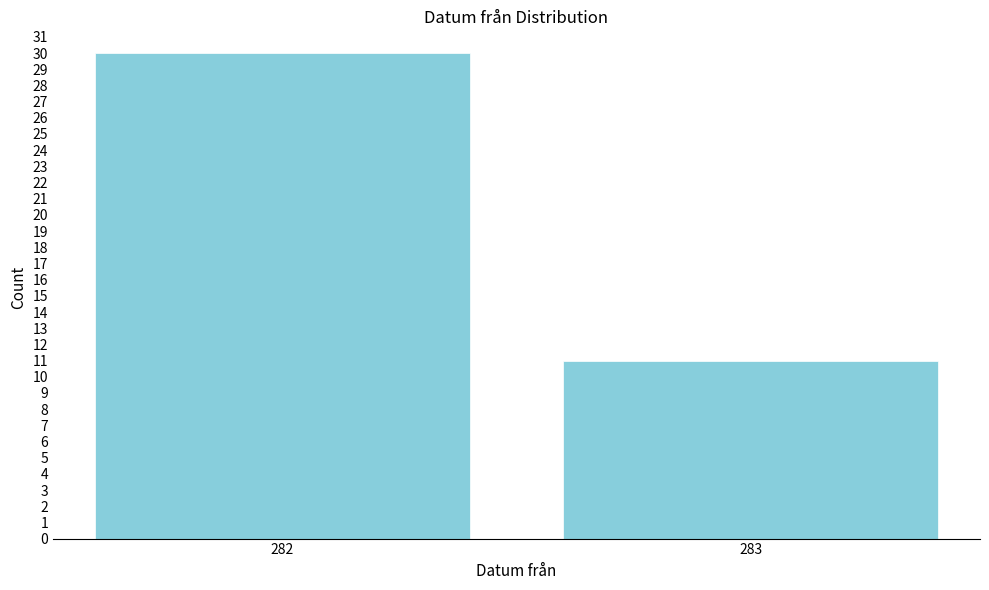

Reading right to left, extract all data points from this chart.

283=11	282=30